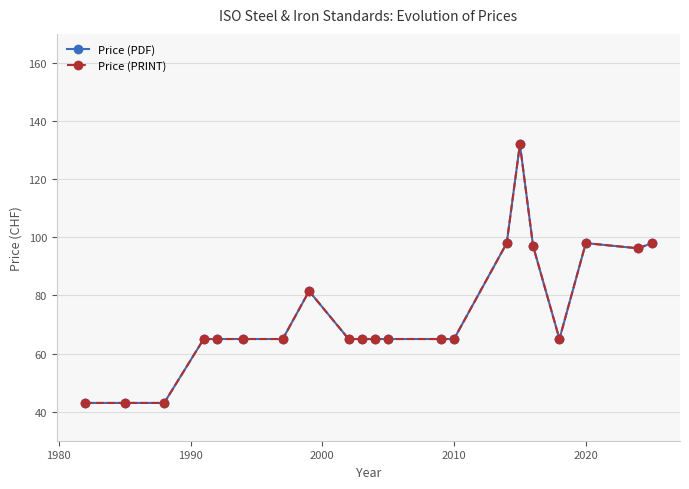

What is the lowest value of the Price (PDF) series?

43.0